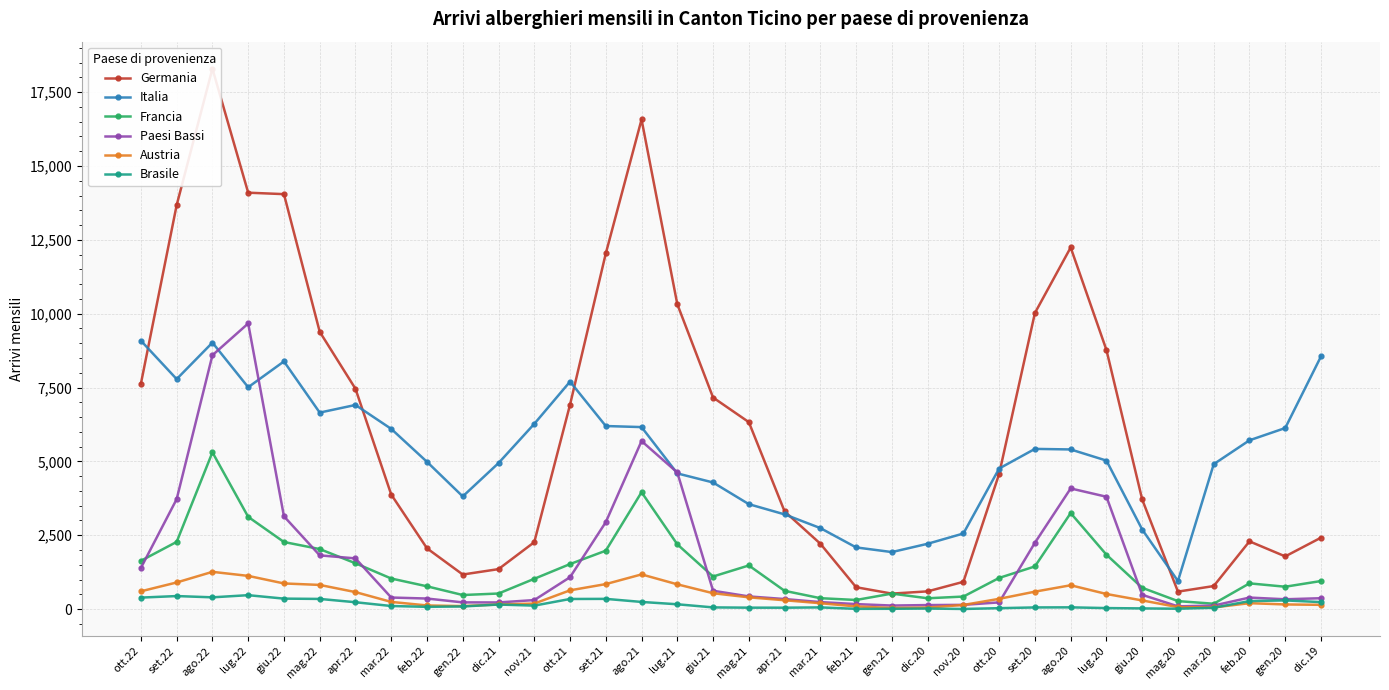

How many data points in Austria are less than 347?

17